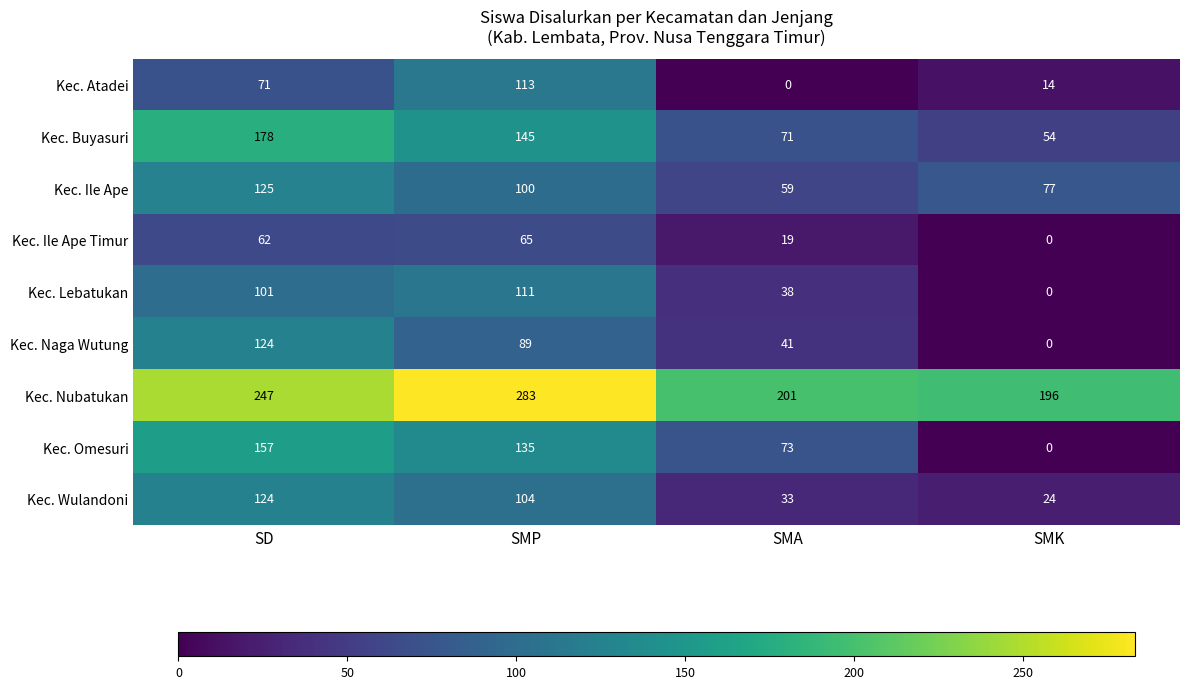

Is it true that Kec. Buyasuri equals 271 at SD?

False